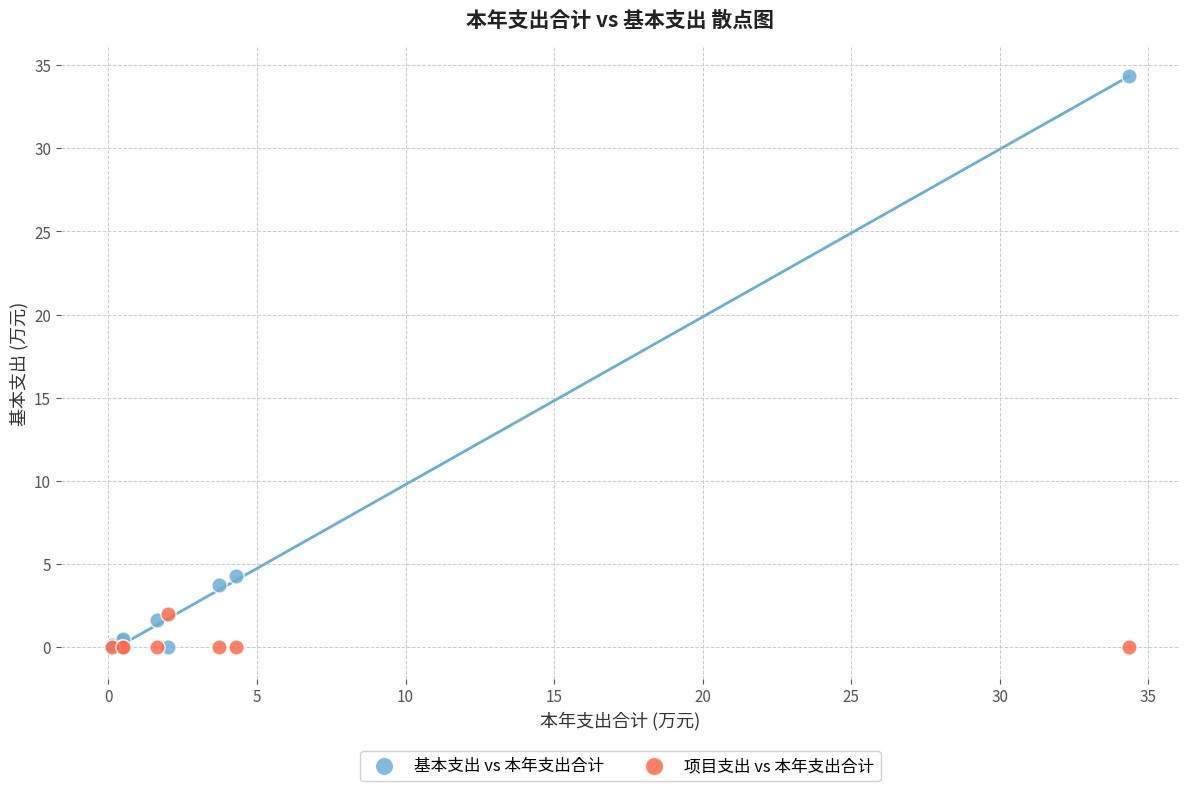

In the 基本支出 vs 本年支出合计 series, what Y value is closest to 17?

4.3